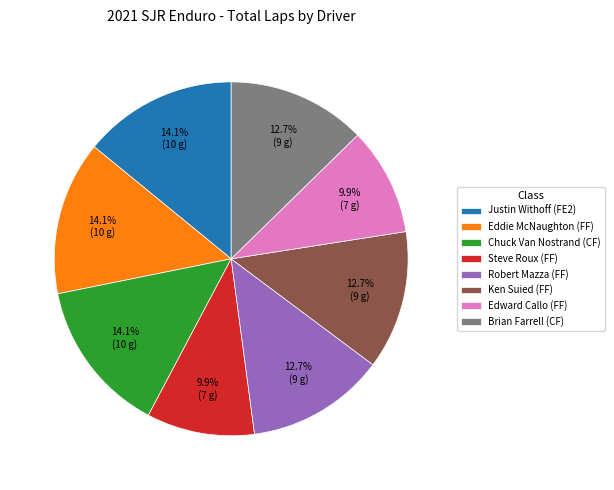

Count the number of slices in the pie.

8